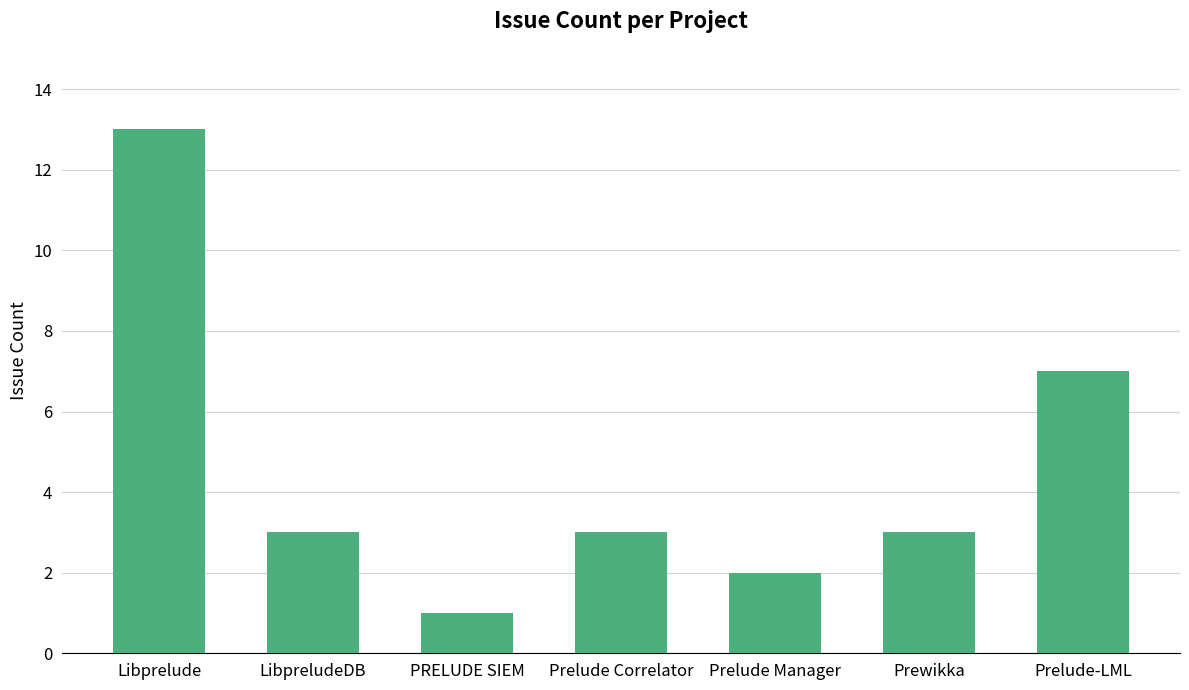

At which category does the chart reach its peak across all series?

Libprelude